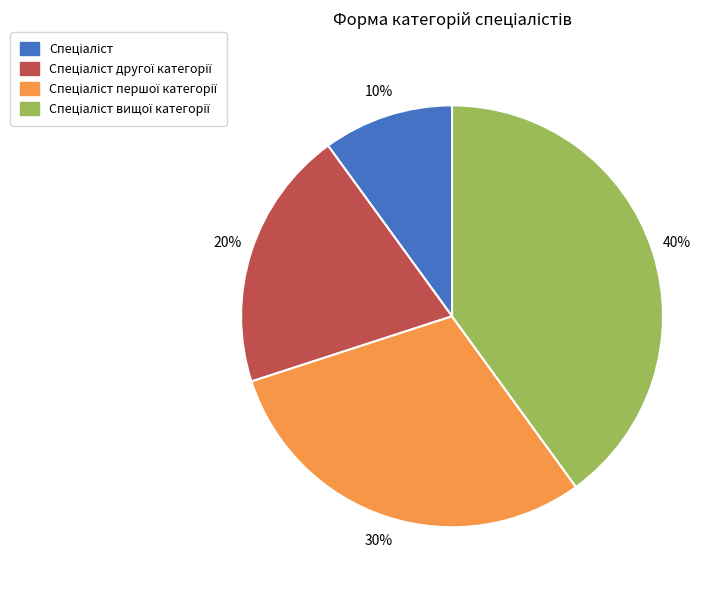

To the nearest percent, what is the average slice percentage?

25%